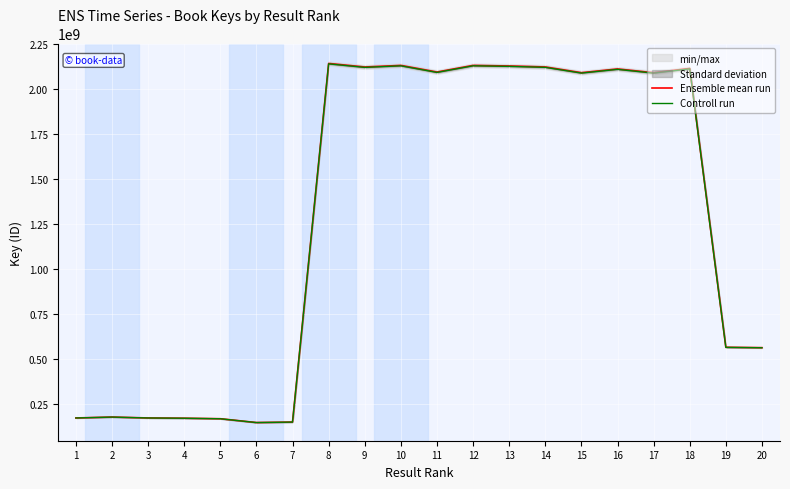

What is the spread (max minus min) of values at 16?

2109188.2